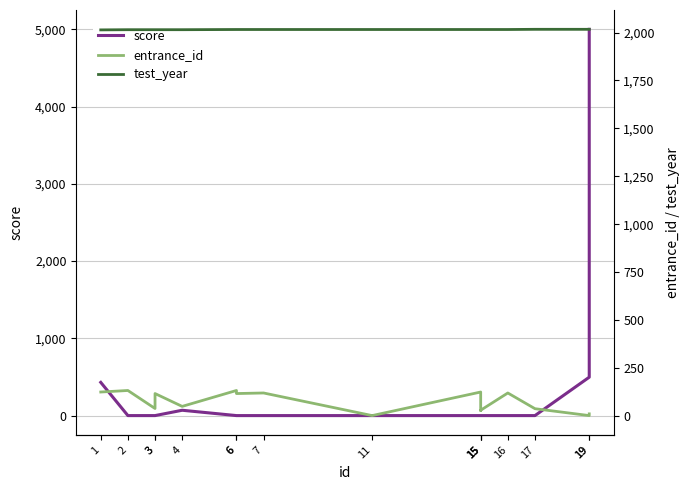

List the labels in order of entrance_id value, smallest first.

11, 19, 19, 15, 15, 17, 3, 4, 3, 6, 7, 16, 1, 15, 2, 6